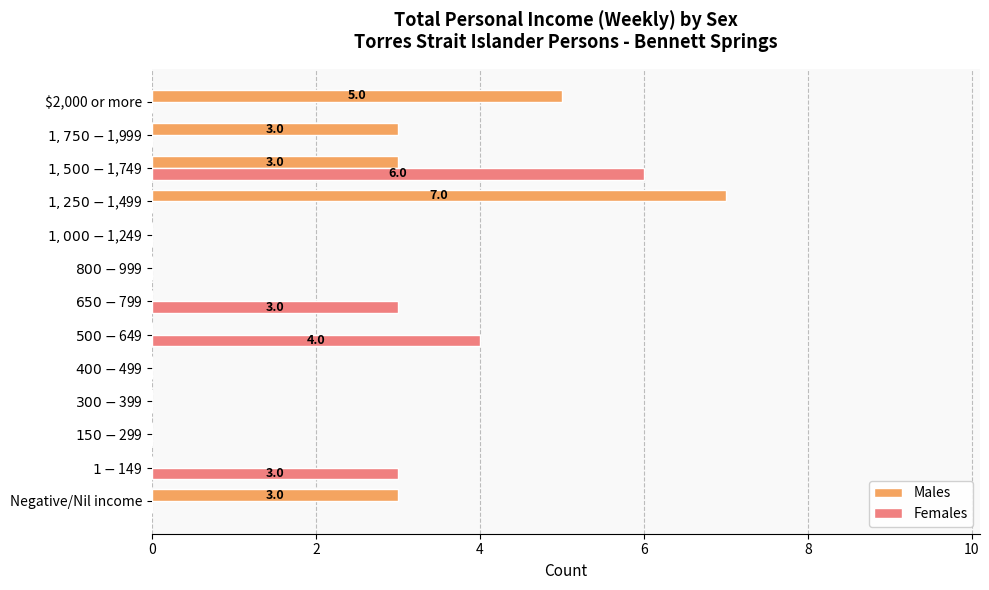

What is the sum of all Females values?

16